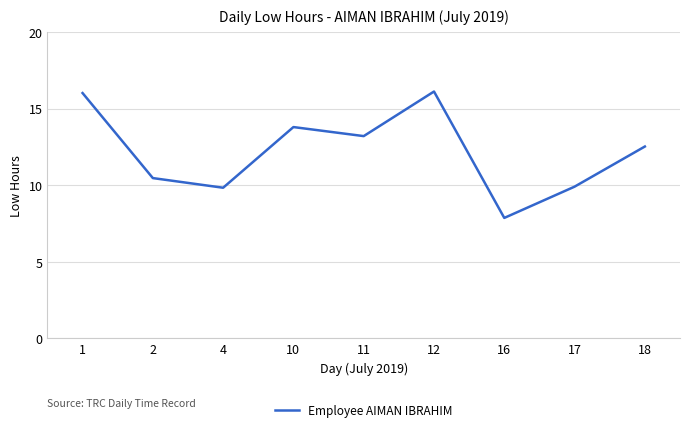

Read the value at 11.

13.2